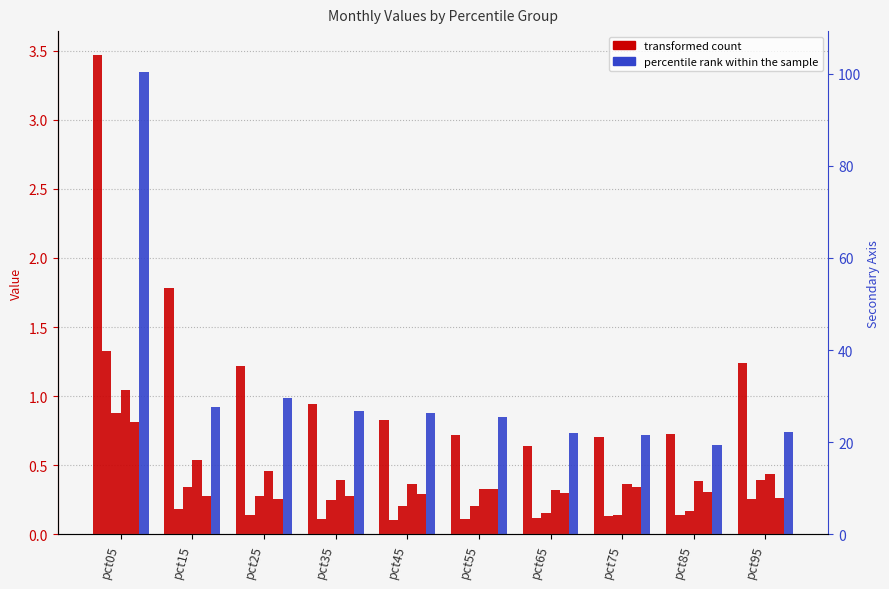

Count the number of data series in this chart.

6